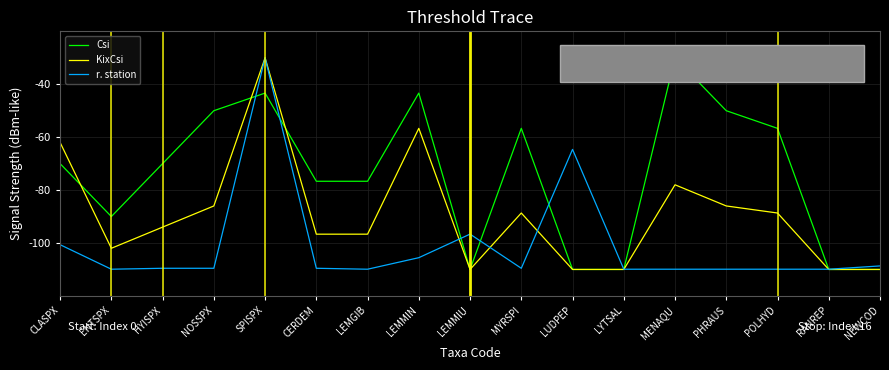

What is the difference between the r. station values at SPISPX and LEMGIB?

79.9